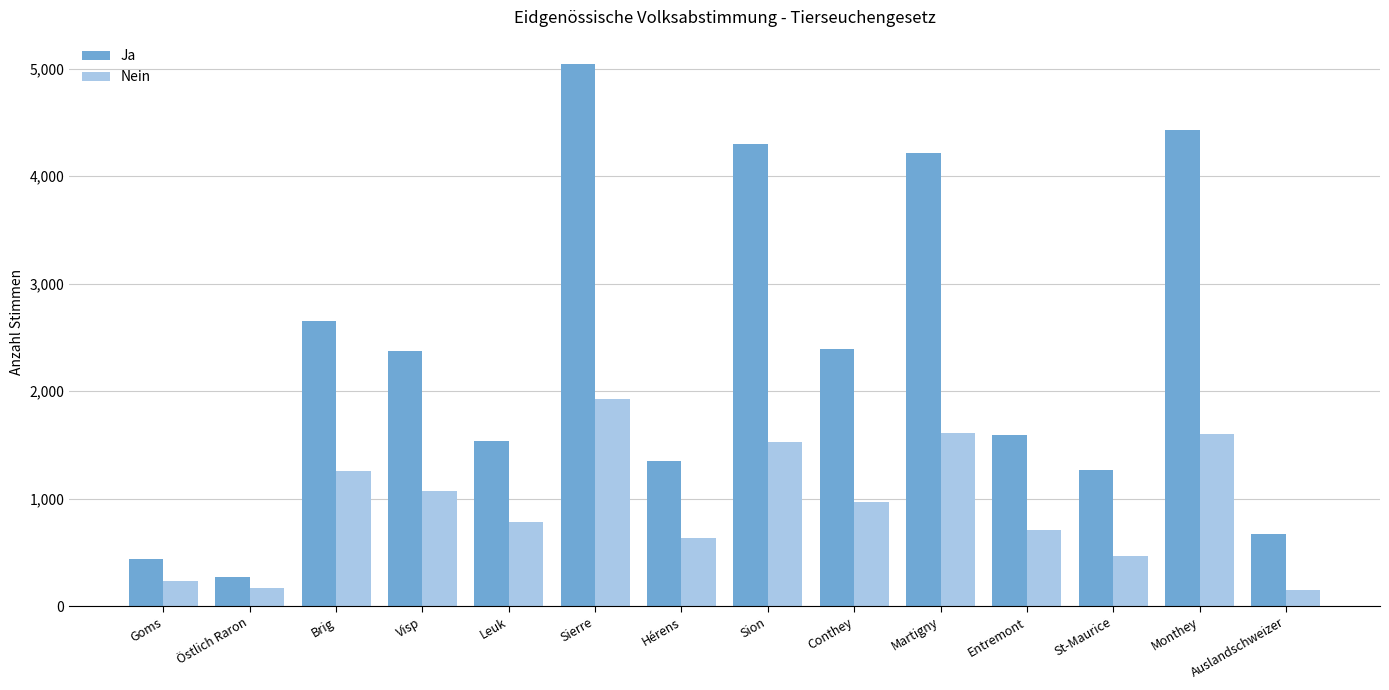

What is the sum of the Nein values at Sion and St-Maurice?

1995